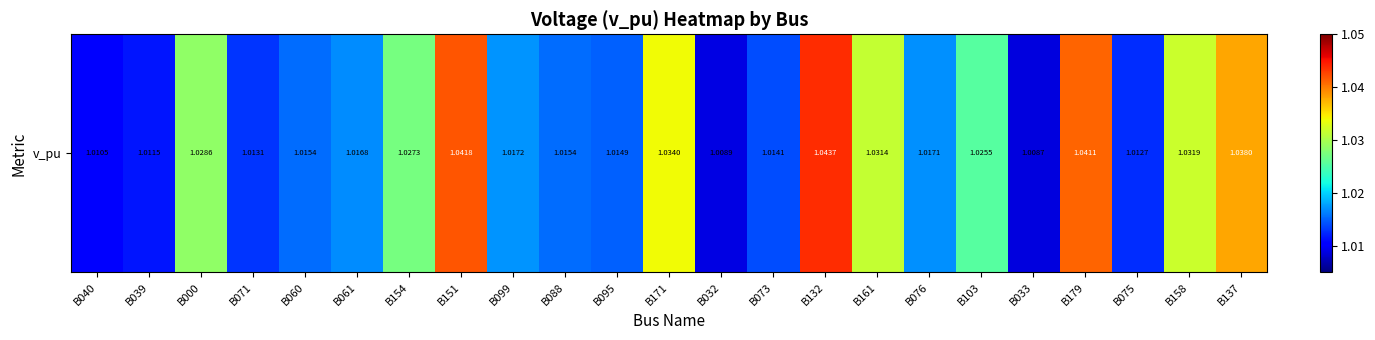

Reading right to left, extract all data points from this chart.

B137=1.0	B158=1.0	B075=1.0	B179=1.0	B033=1.0	B103=1.0	B076=1.0	B161=1.0	B132=1.0	B073=1.0	B032=1.0	B171=1.0	B095=1.0	B088=1.0	B099=1.0	B151=1.0	B154=1.0	B061=1.0	B060=1.0	B071=1.0	B000=1.0	B039=1.0	B040=1.0